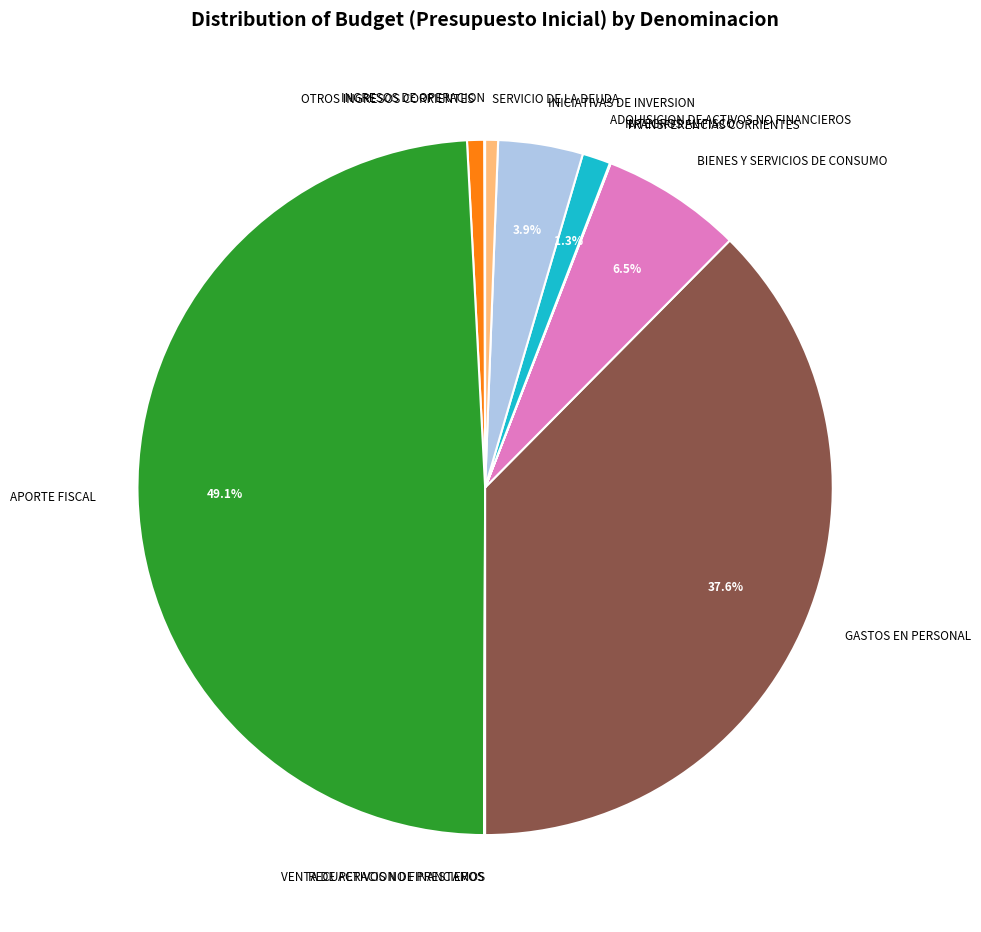

What is the largest slice in the pie chart?

APORTE FISCAL